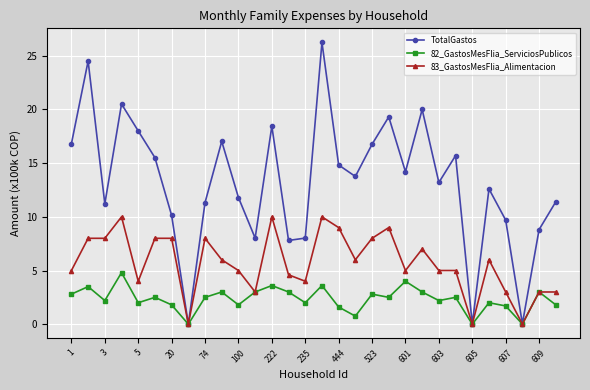

List the series in order of their peak value, highest first.

TotalGastos, 83_GastosMesFlia_Alimentacion, 82_GastosMesFlia_ServiciosPublicos